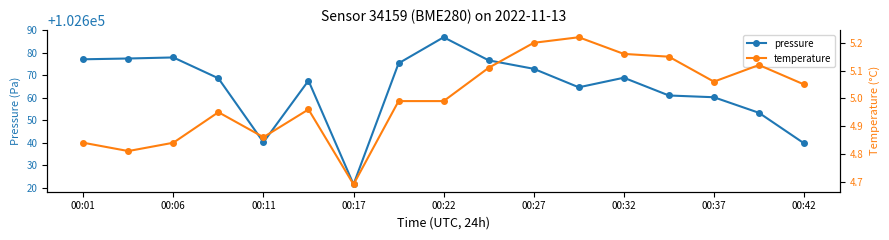

The value of pressure at 00:37 is 47870.5. True or false?

False